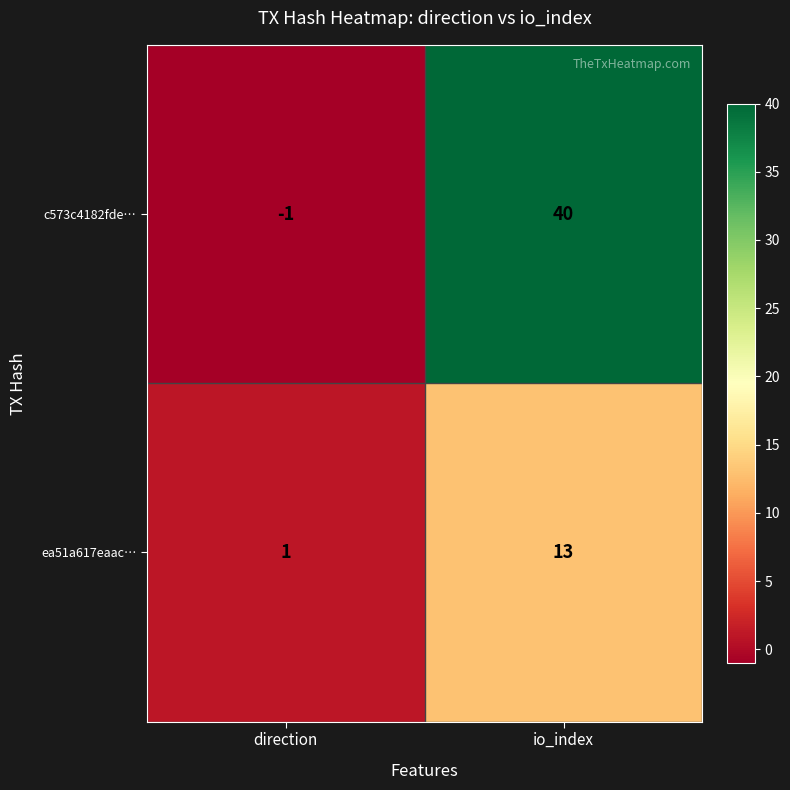

List the series in order of their peak value, highest first.

c573c4182fde…, ea51a617eaac…